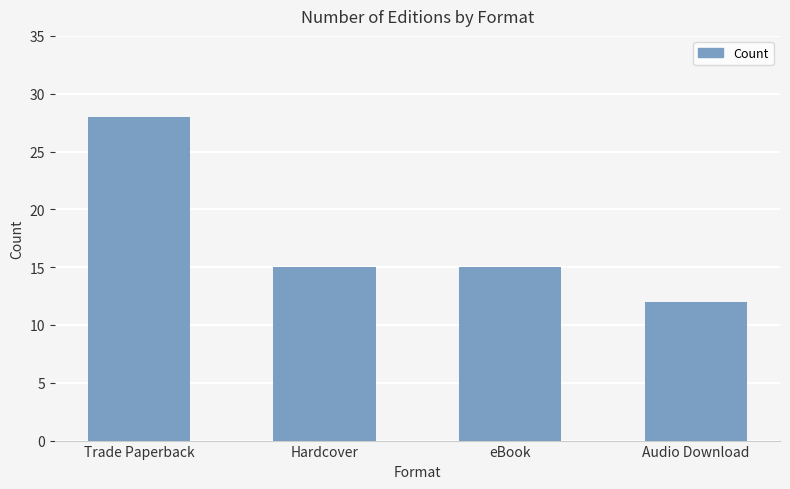

How many categories are shown in the chart?

4